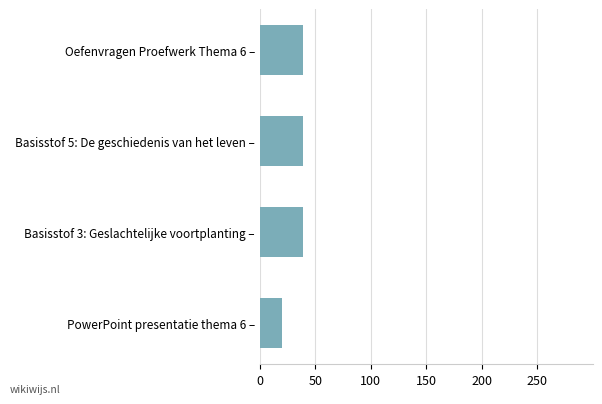

Reading top to bottom, transcribe all the data shown in this chart.

39.1	39.1	39.1	20.0